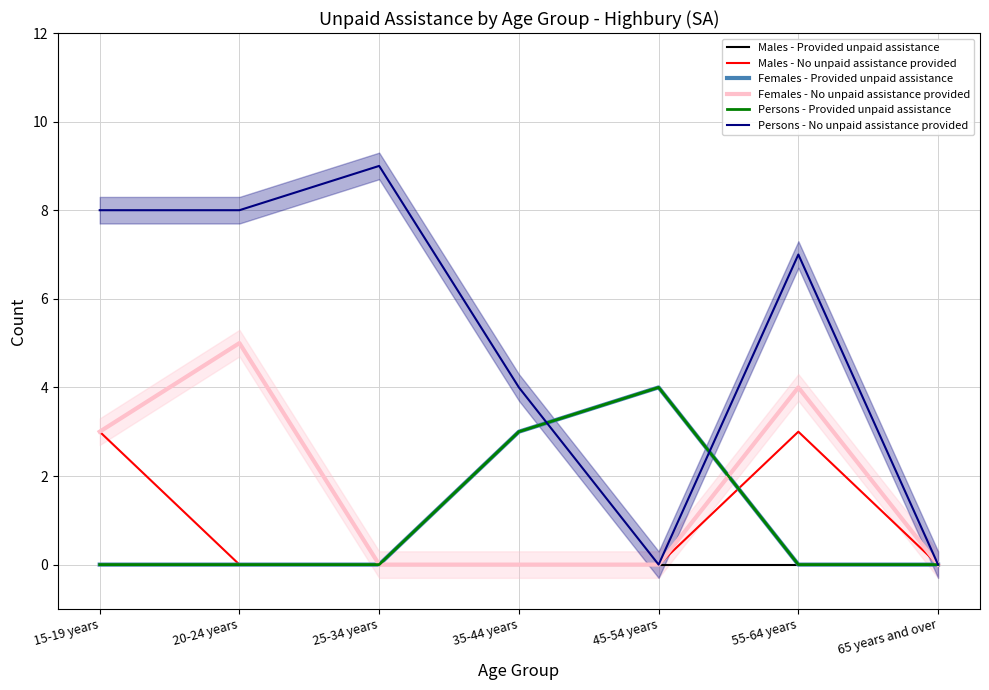

After their last crossing, which series has the higher values: Females - Provided unpaid assistance or Males - No unpaid assistance provided?

Males - No unpaid assistance provided